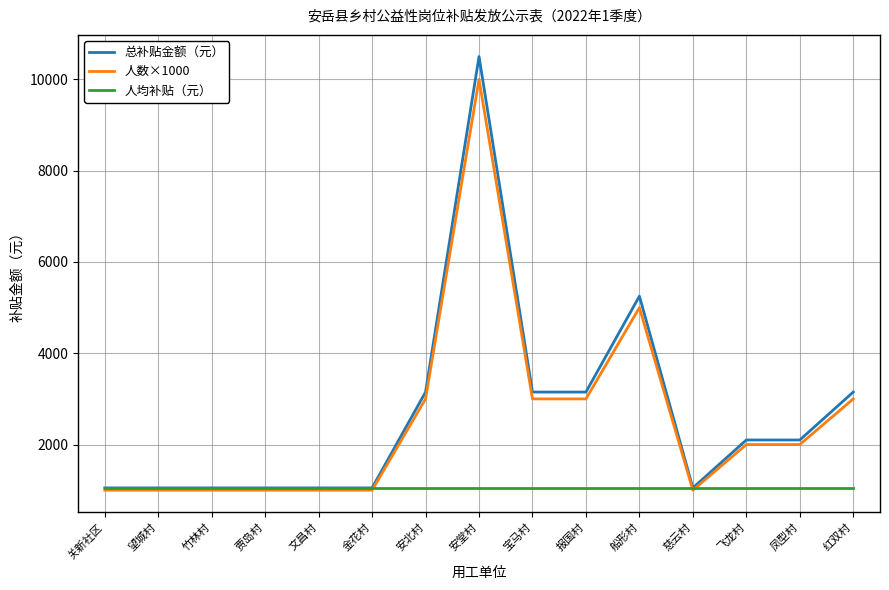

Is this an area chart (filled region under the line)?

No